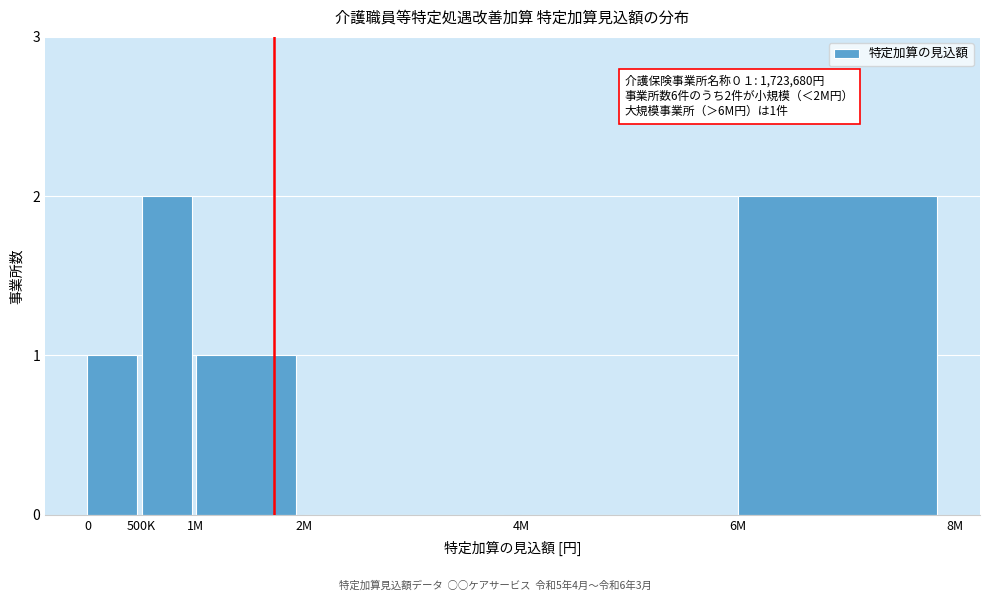

Reading left to right, extract all data points from this chart.

0=1	500K=2	1M=1	2M=0	4M=0	6M=2